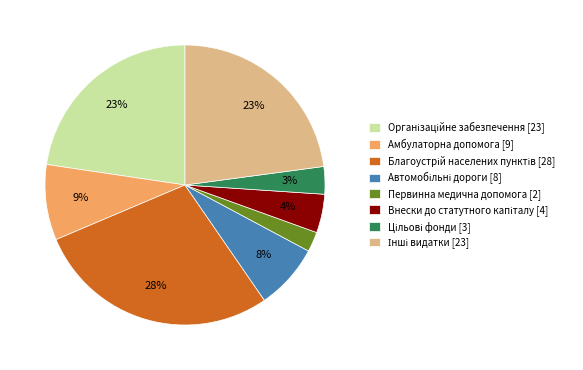

Which slice is the smallest?

Первинна медична допомога [2]